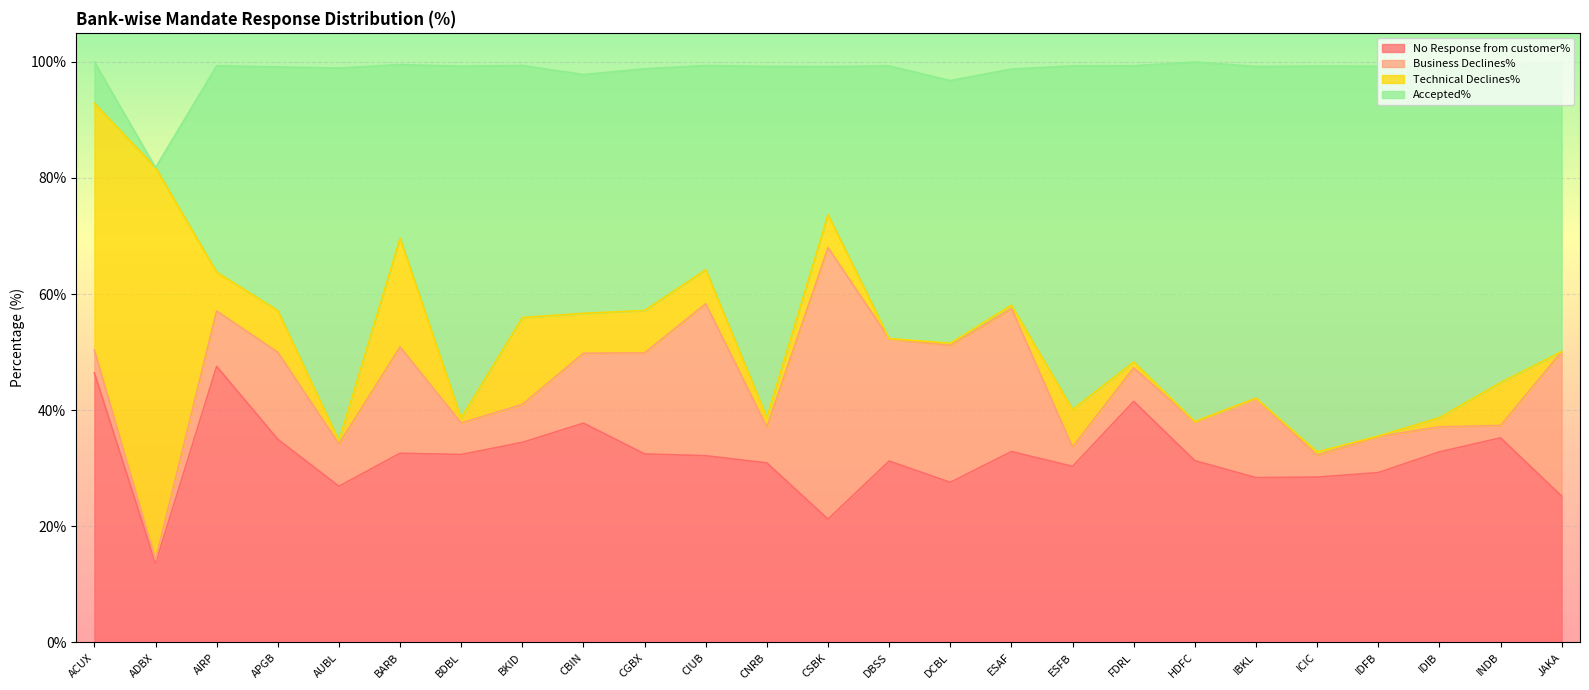

At which label does No Response from customer% reach its minimum?

ADBX